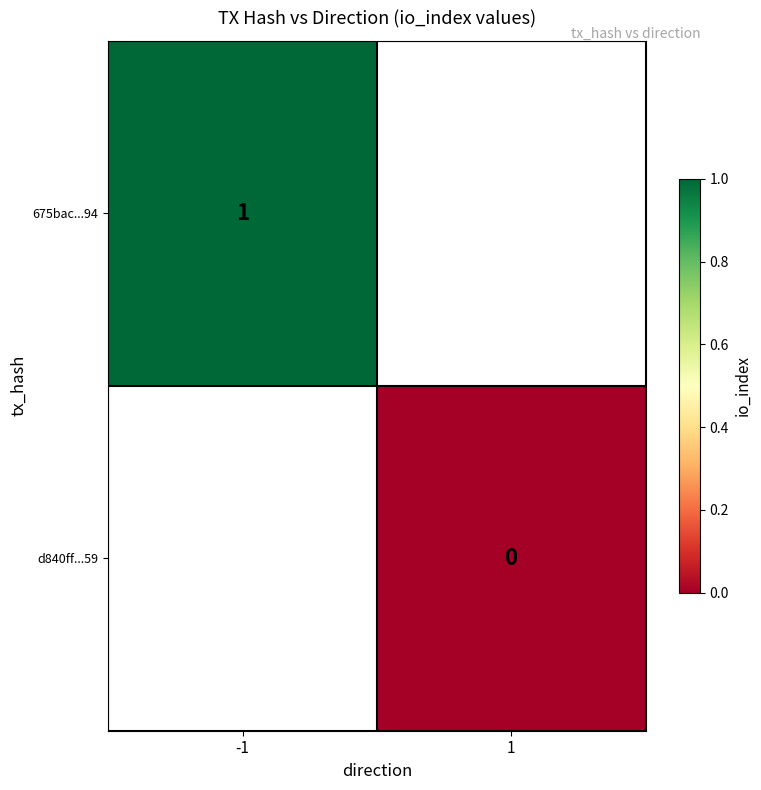

Is the value of d840ff...59 at 1 greater than the value of 675bac...94 at -1?

No